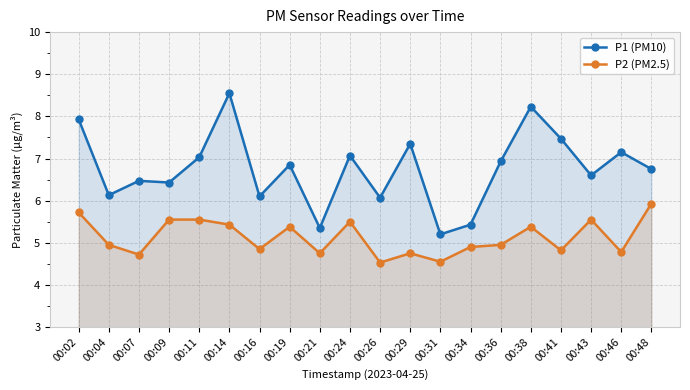

What is the sum of the P1 (PM10) values at 00:24 and 00:11?

14.1